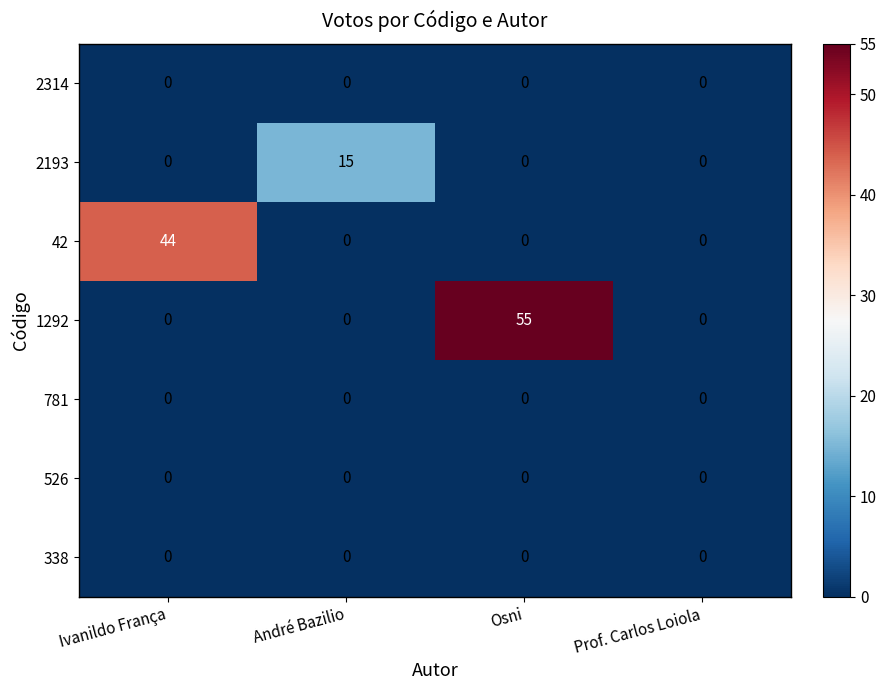

What is the difference between the highest and lowest values at Ivanildo França?

44